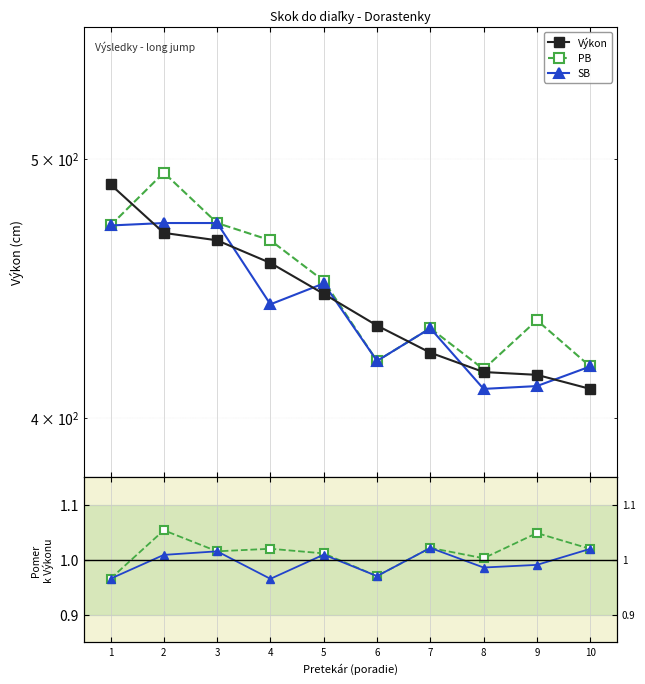

What is the difference between the PB values at 1 and 9?

37.0